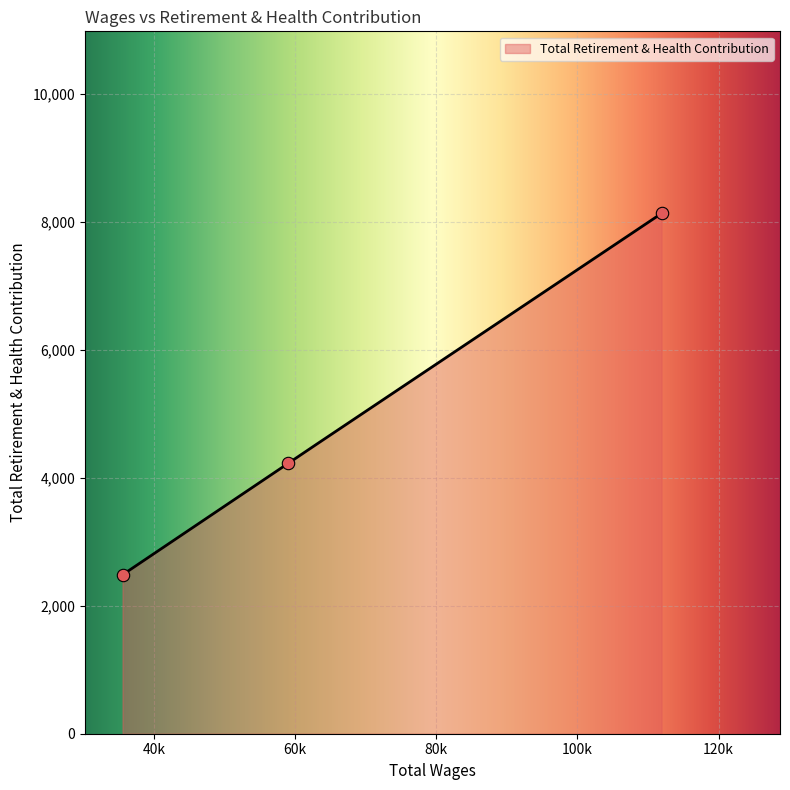

Between 35541.0 and 111911.0, which is larger?

111911.0